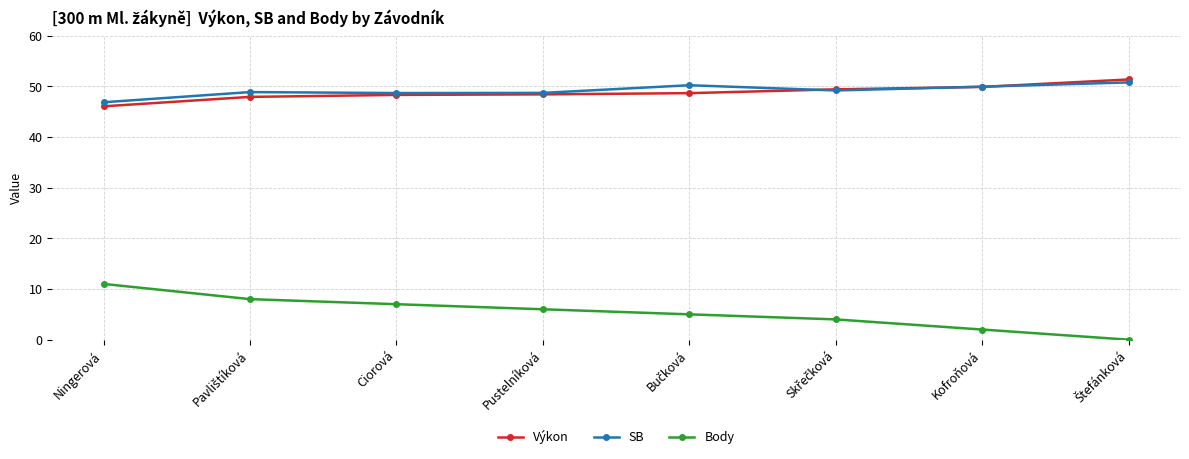

True or false: Výkon and Body cross at least once.

False